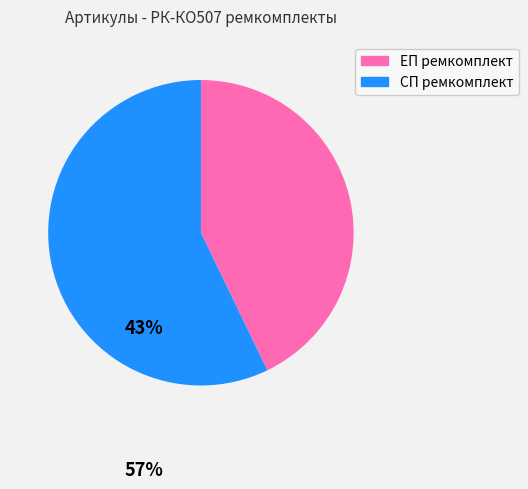

Is the sum of ЕП ремкомплект and СП ремкомплект greater than half?

Yes